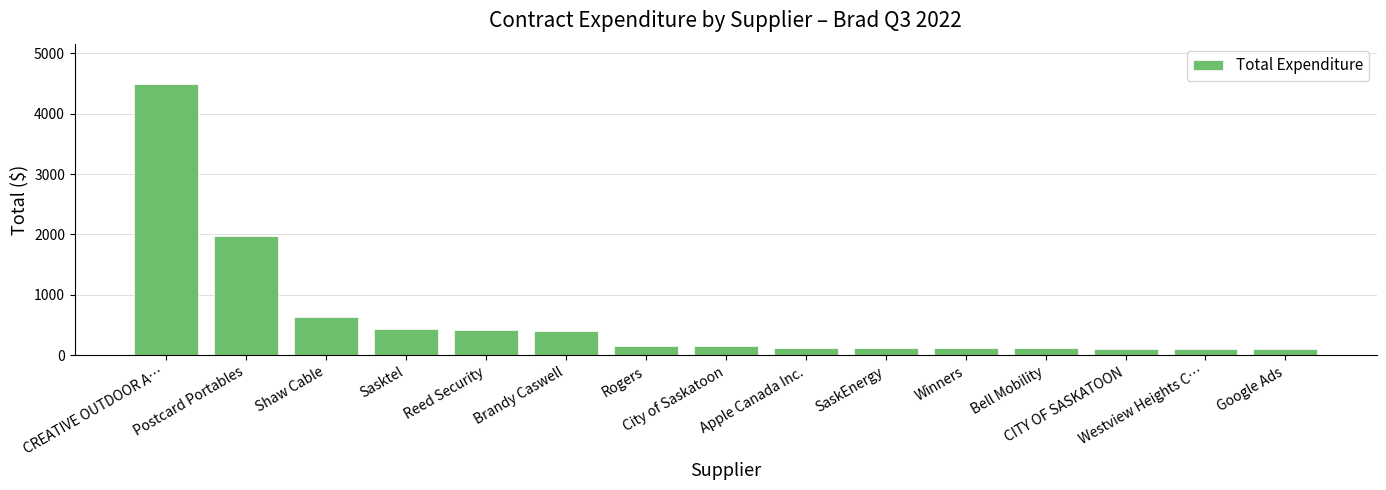

What position from the left is City of Saskatoon?

8